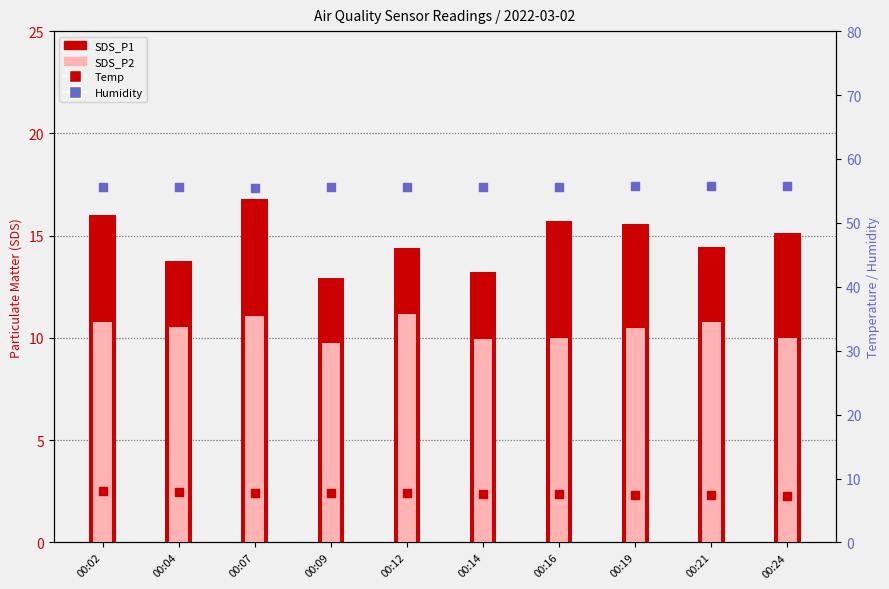

Which series reaches the minimum Y coordinate?

Temp